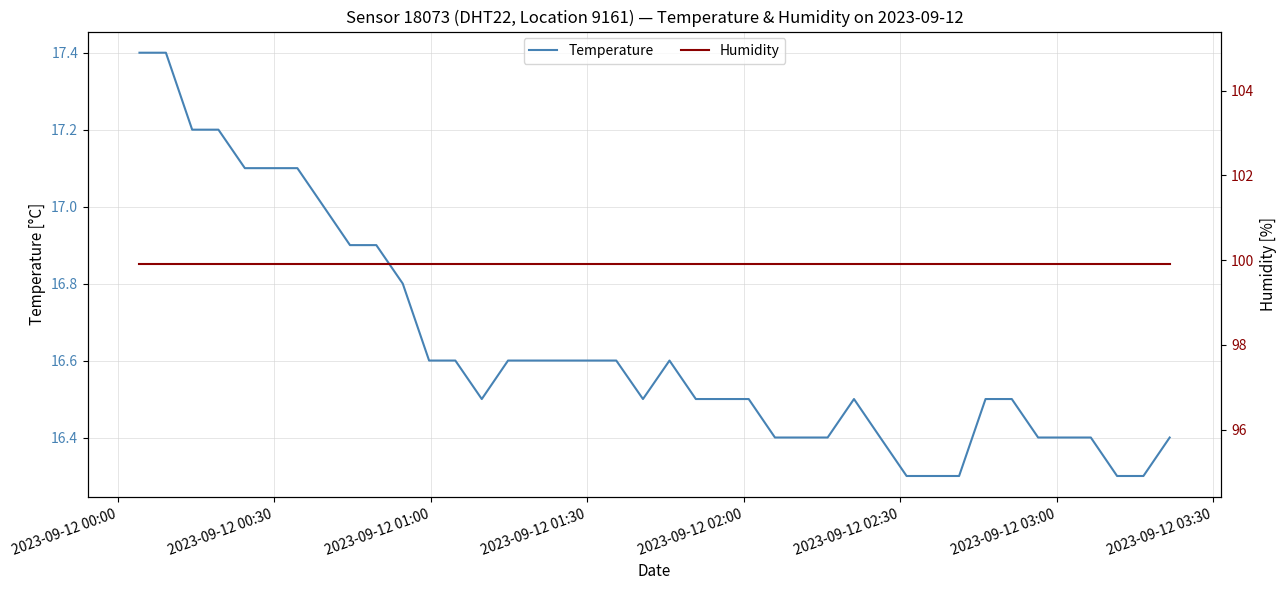

True or false: Temperature and Humidity intersect in this chart.

False